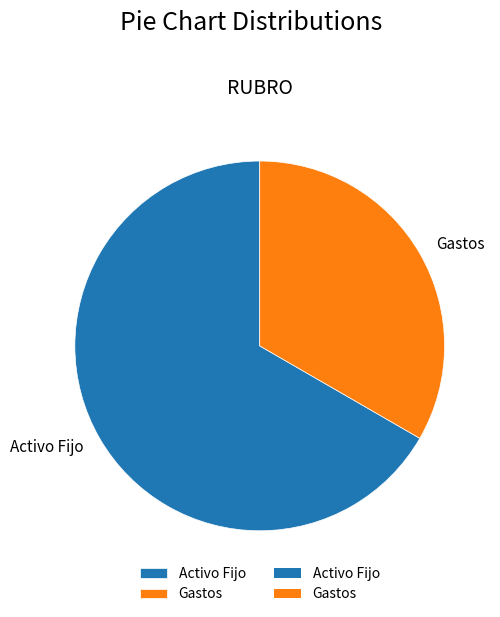

Is it true that Activo Fijo is 67% of the pie?

True